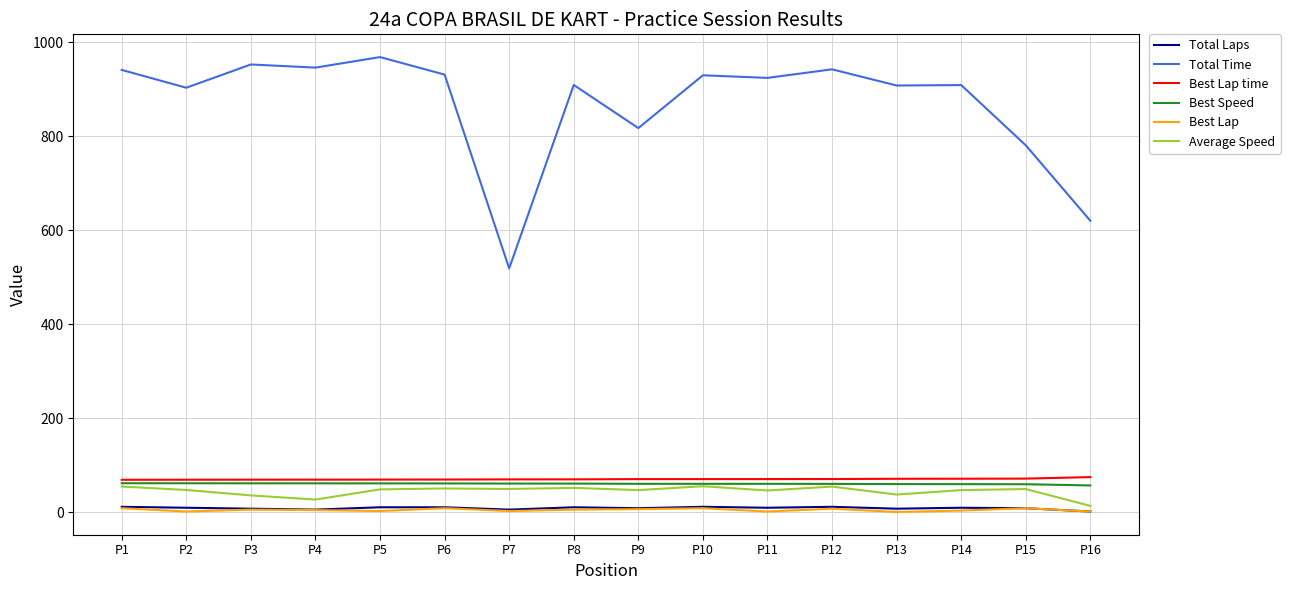

At which label is Total Time closest to 743?

P15